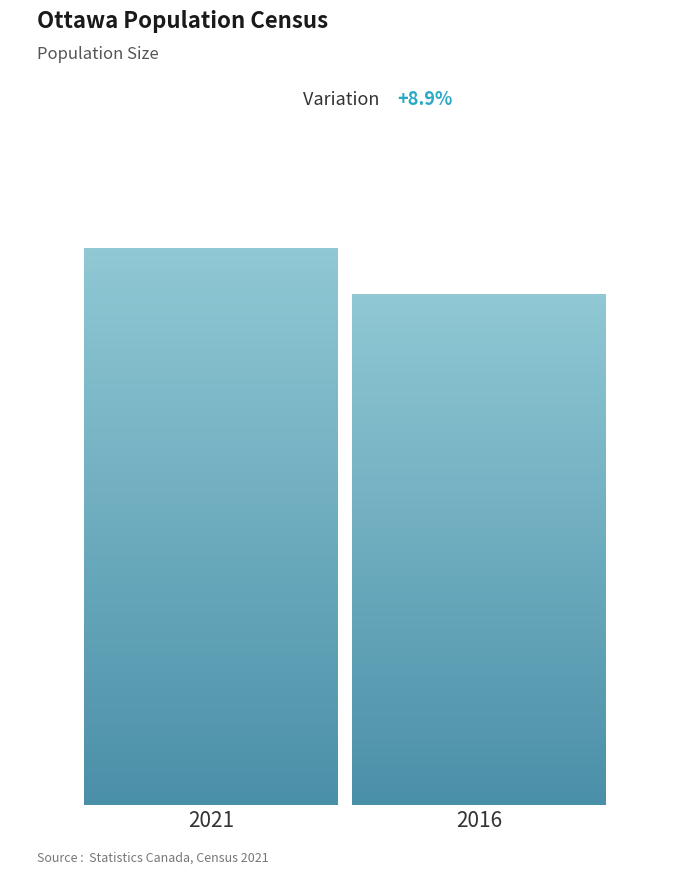

What is the sum of the values at 2021 and 2016?

1951692